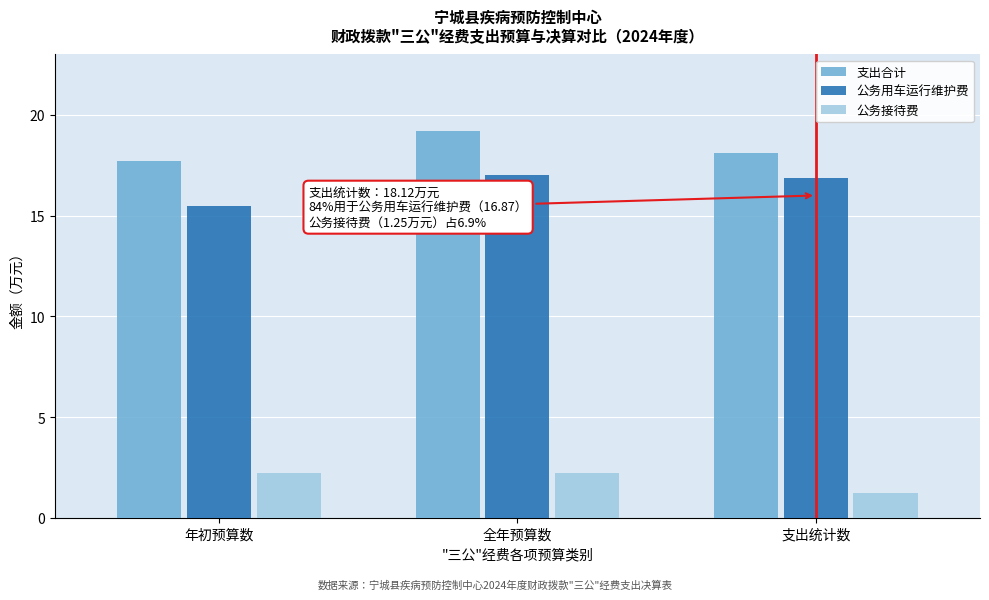

True or false: 支出合计 has a value of 7.1 at 支出统计数.

False